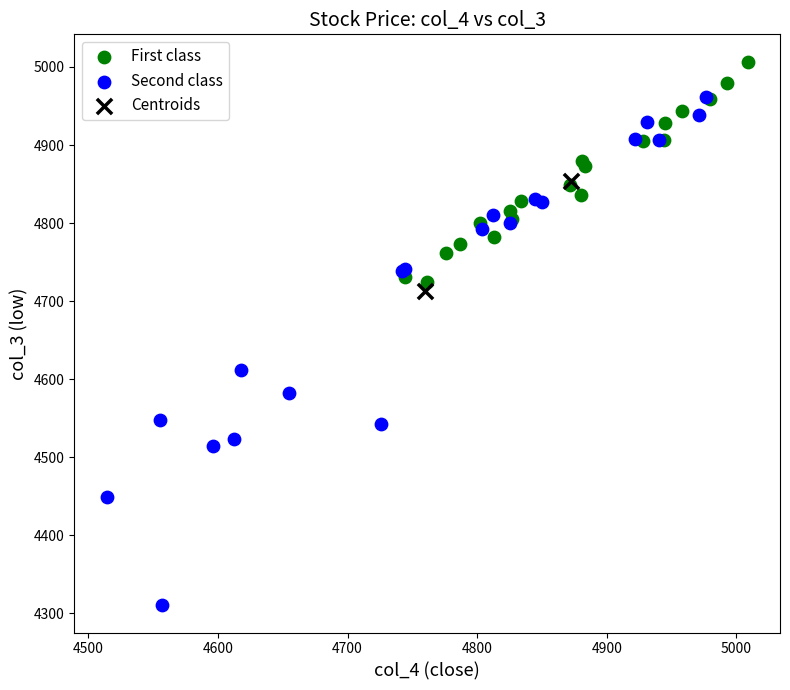

Which series contains the lowest Y value?

Second class